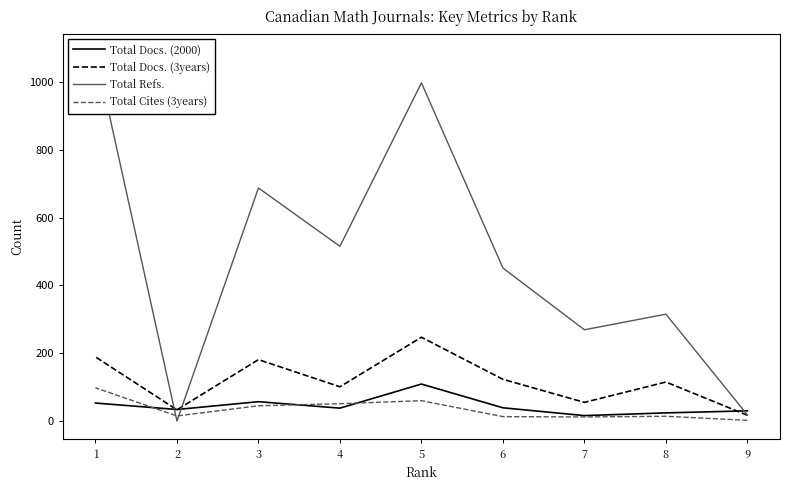

The value of Total Docs. (3years) at 2 is 33. True or false?

True